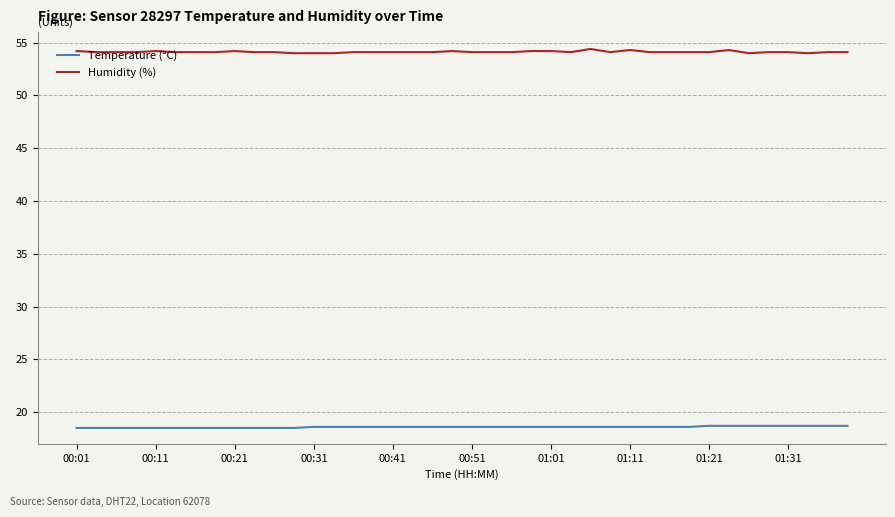

Which series has the largest total across all categories?

Humidity (%)